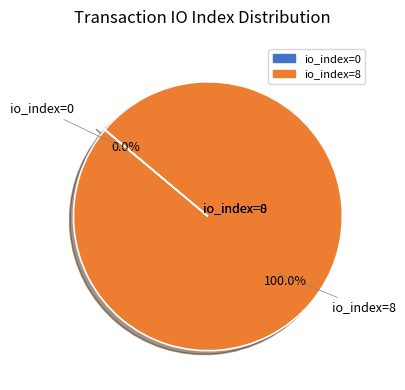

Which slice represents more than half of the pie?

io_index=8